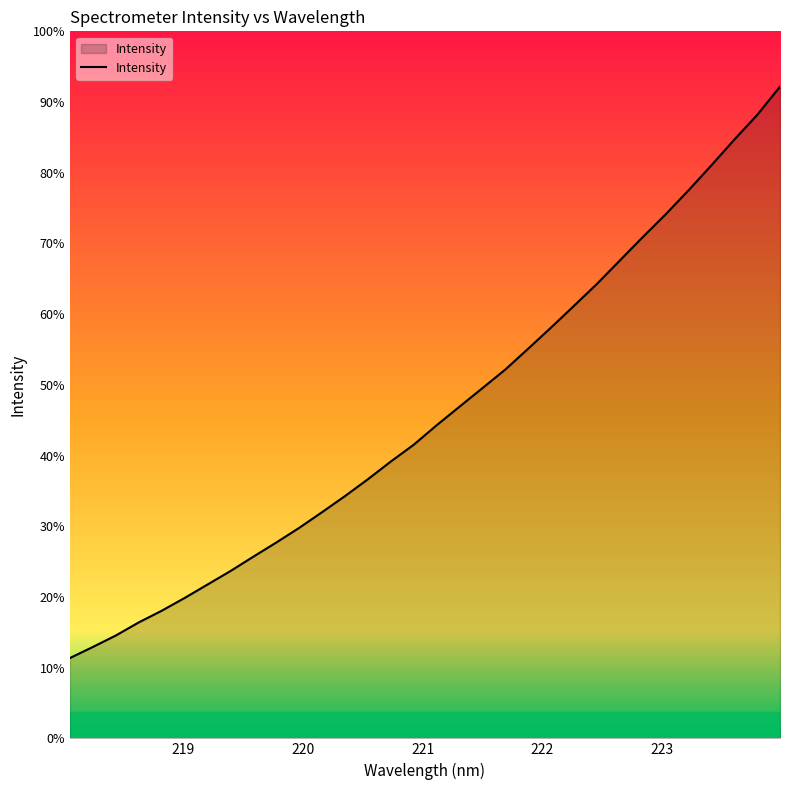

Does the chart display data point markers on the line(s)?

No